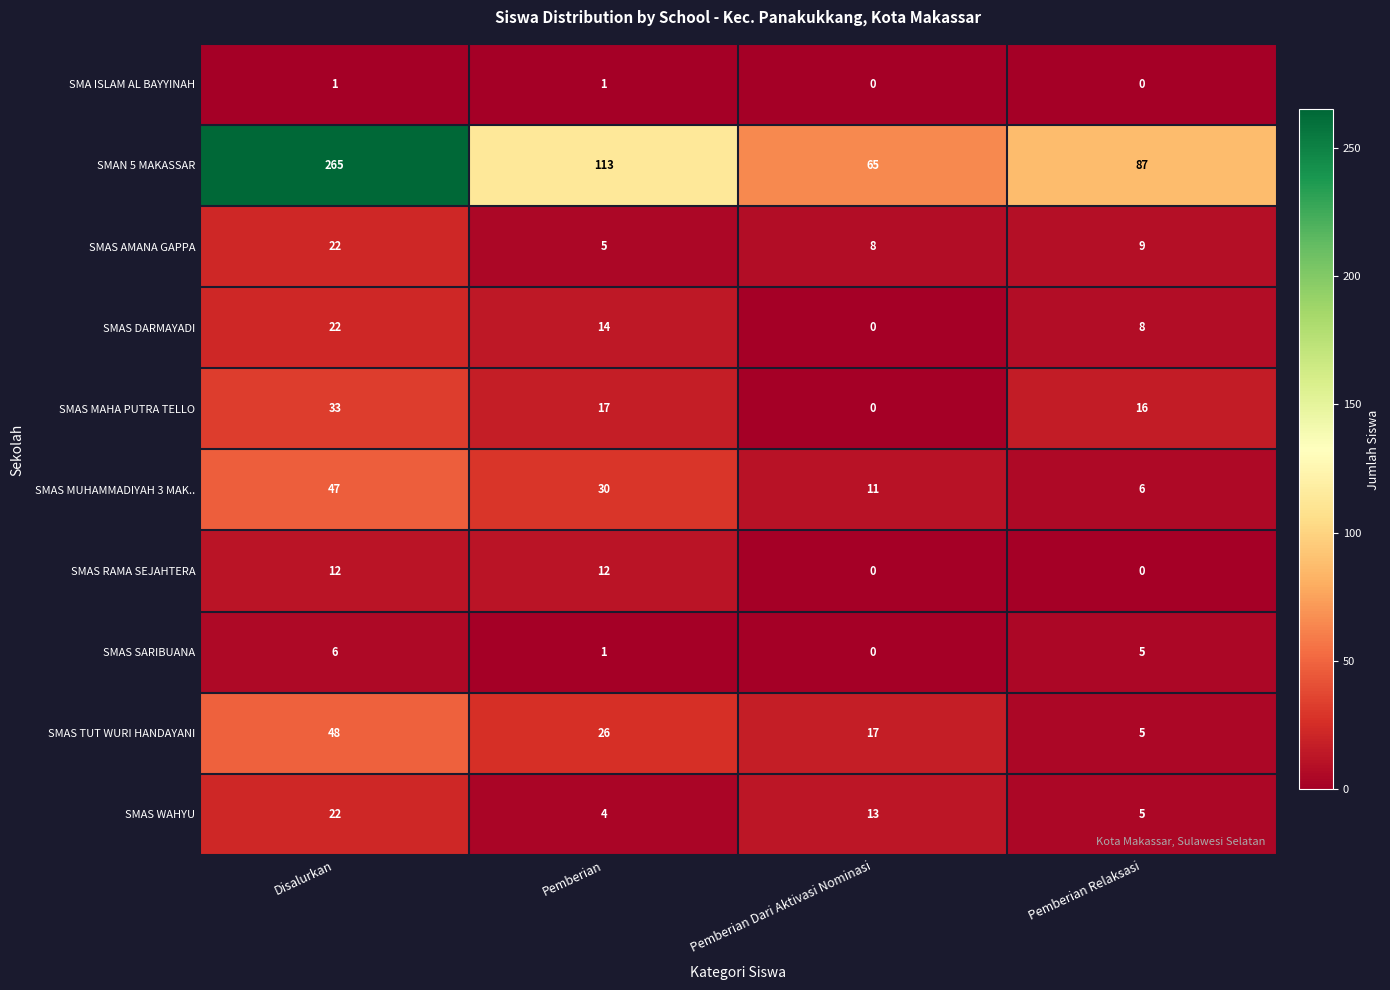

The value of SMAS DARMAYADI at Pemberian Relaksasi is 2. True or false?

False